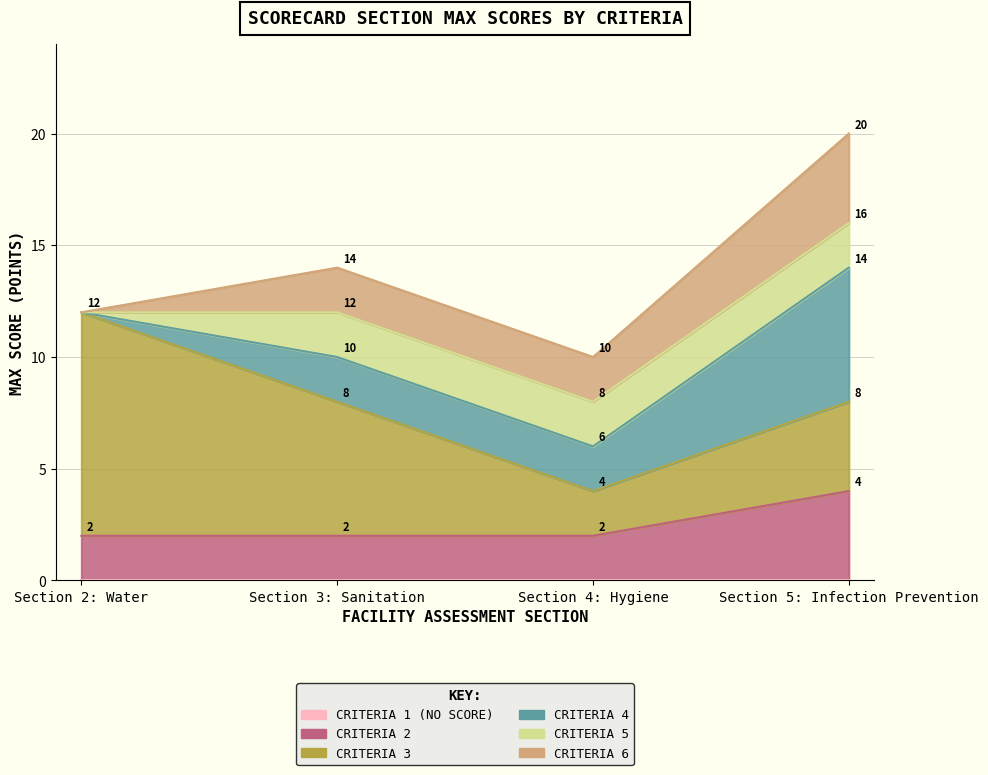

What is the difference between the second highest and minimum values in the Criteria 5 series?

2